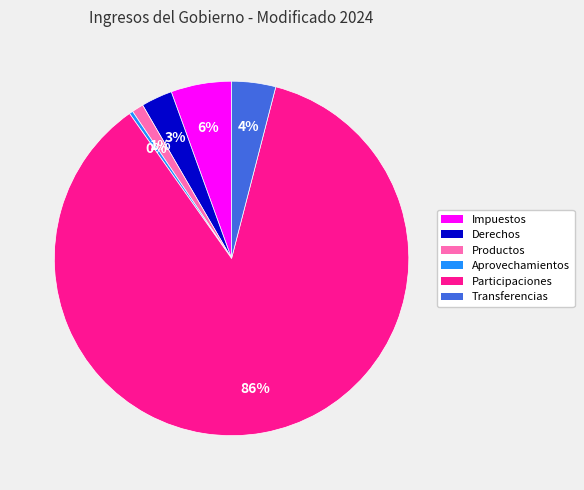

To the nearest percent, what is the difference between the largest and smallest slice percentages?

86%